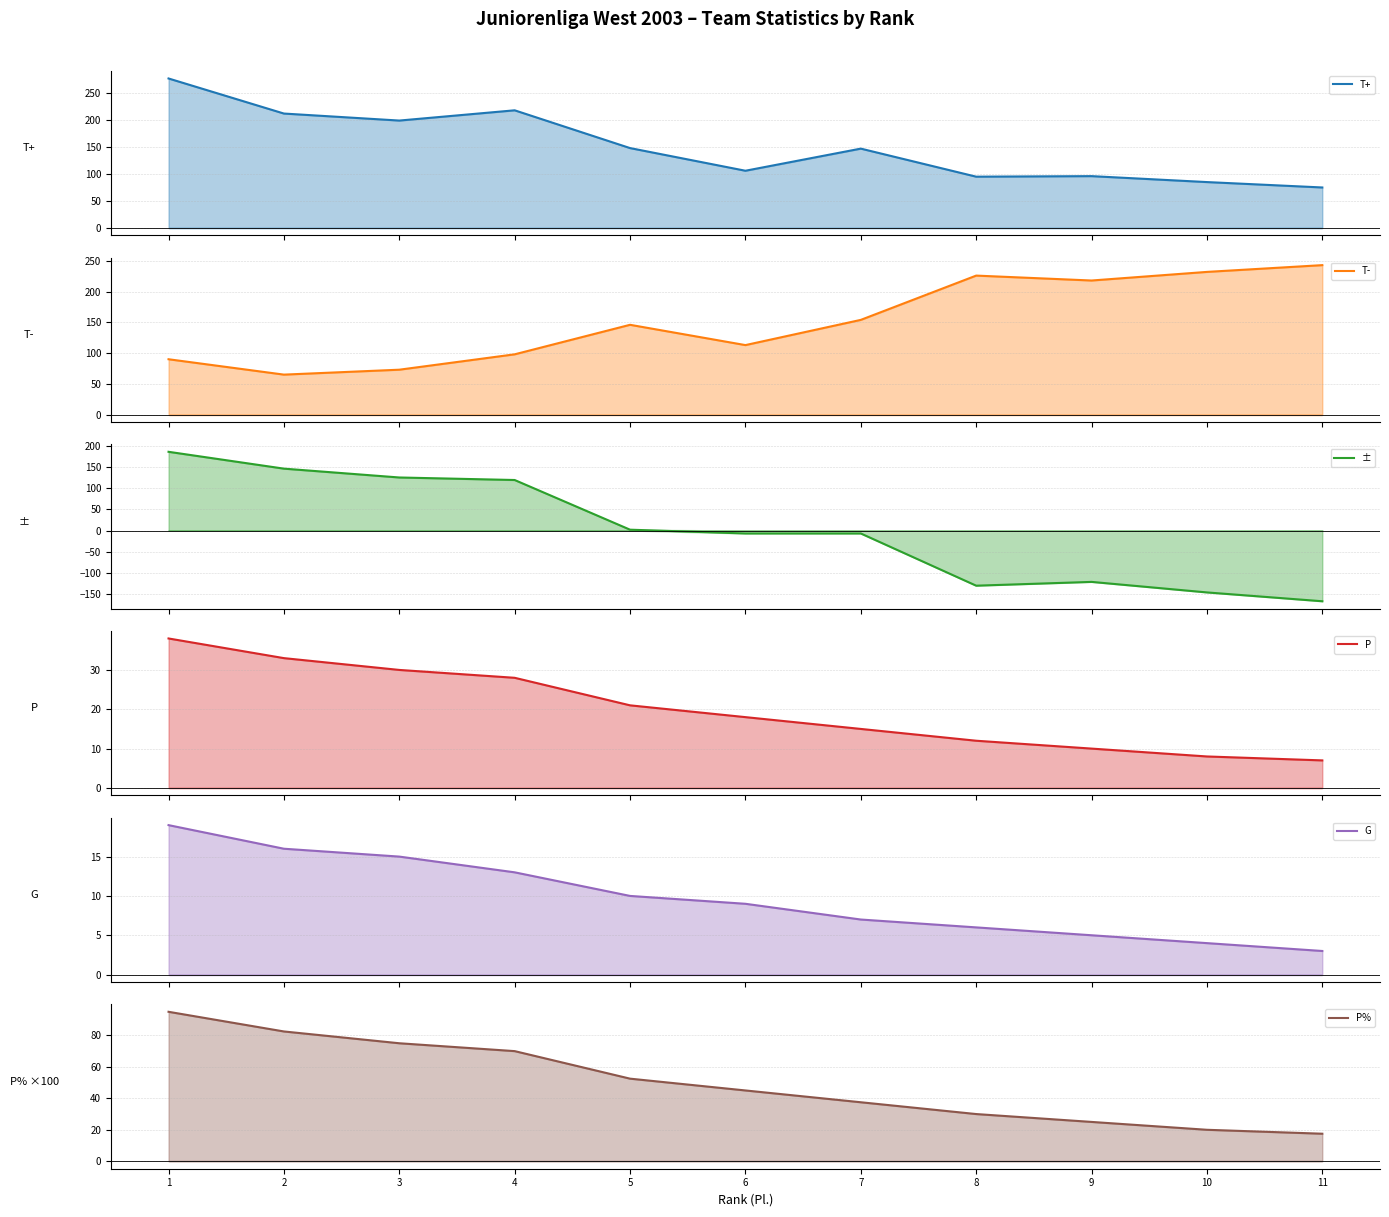

True or false: T+ line and P line intersect in this chart.

False